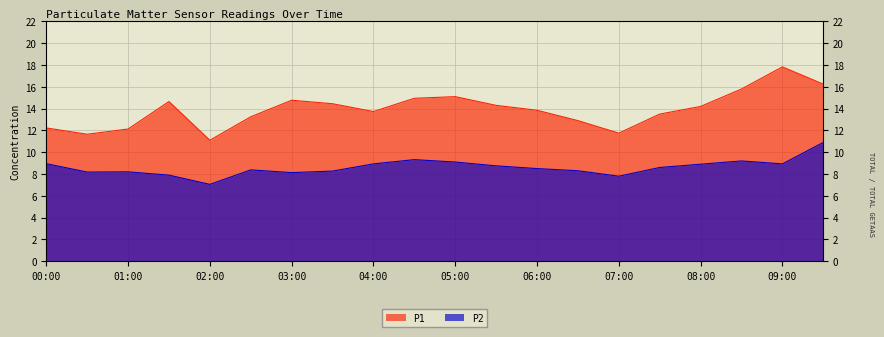

Reading right to left, transcribe all the data shown in this chart.

P1: 09:30=16.2	09:00=17.8	08:30=15.8	08:00=14.2	07:30=13.5	07:00=11.8	06:30=12.9	06:00=13.8	05:30=14.3	05:00=15.1	04:30=14.9	04:00=13.7	03:30=14.4	03:00=14.8	02:30=13.2	02:00=11.1	01:30=14.7	01:00=12.1	00:30=11.7	00:00=12.2
P2: 09:30=10.9	09:00=8.9	08:30=9.2	08:00=8.9	07:30=8.6	07:00=7.8	06:30=8.3	06:00=8.5	05:30=8.8	05:00=9.1	04:30=9.3	04:00=8.9	03:30=8.3	03:00=8.1	02:30=8.4	02:00=7.0	01:30=7.9	01:00=8.2	00:30=8.2	00:00=8.9